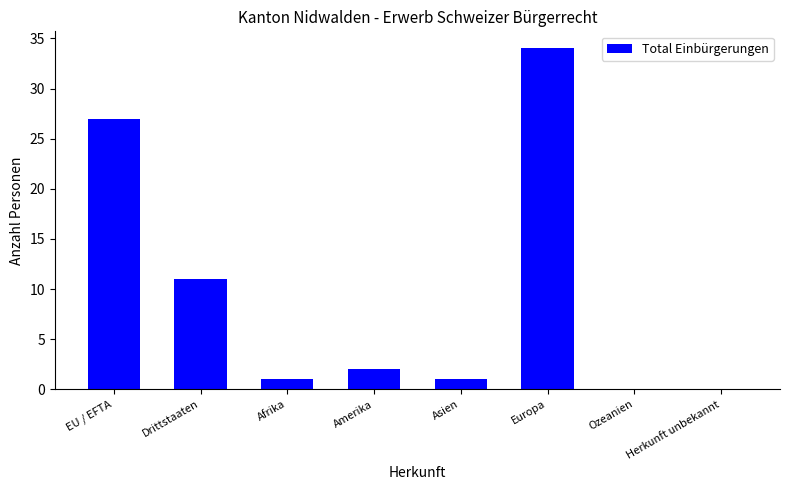

Is it true that the value at Asien is 1?

True